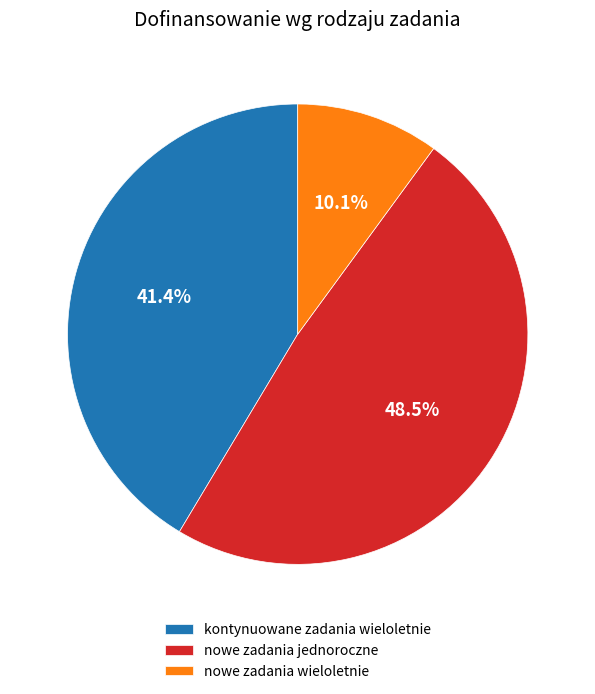

Count the number of slices in the pie.

3